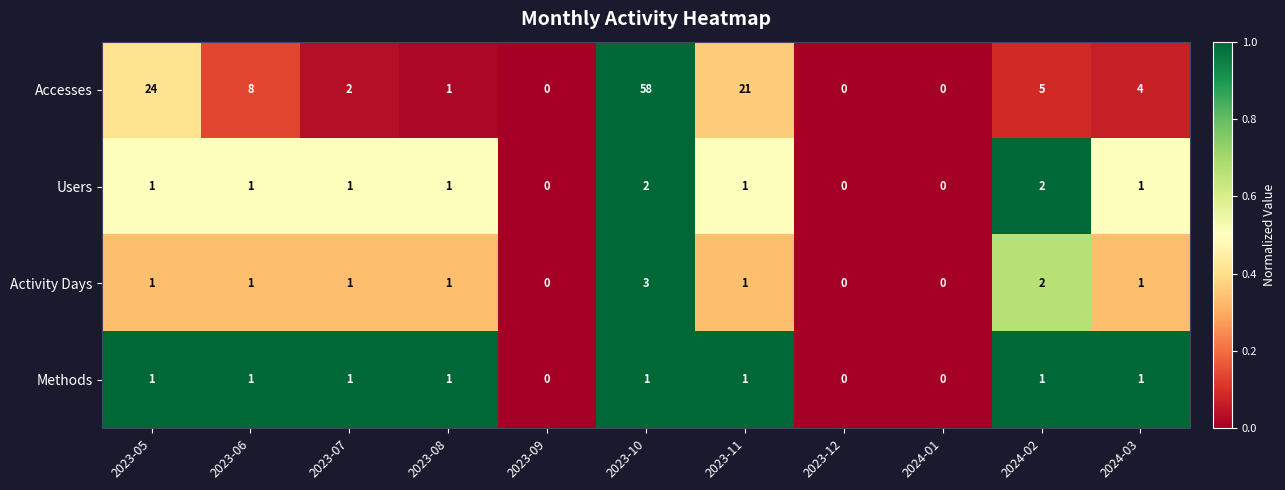

Which series has the largest total across all categories?

Accesses